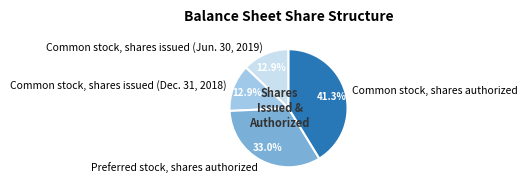

What percentage is the Preferred stock, shares authorized slice, to the nearest percent?

33%